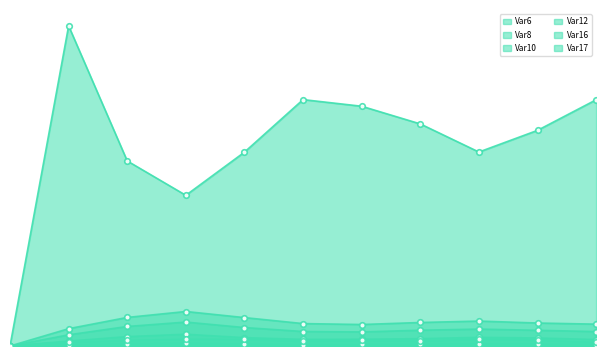

Which series has the largest total across all categories?

Var17